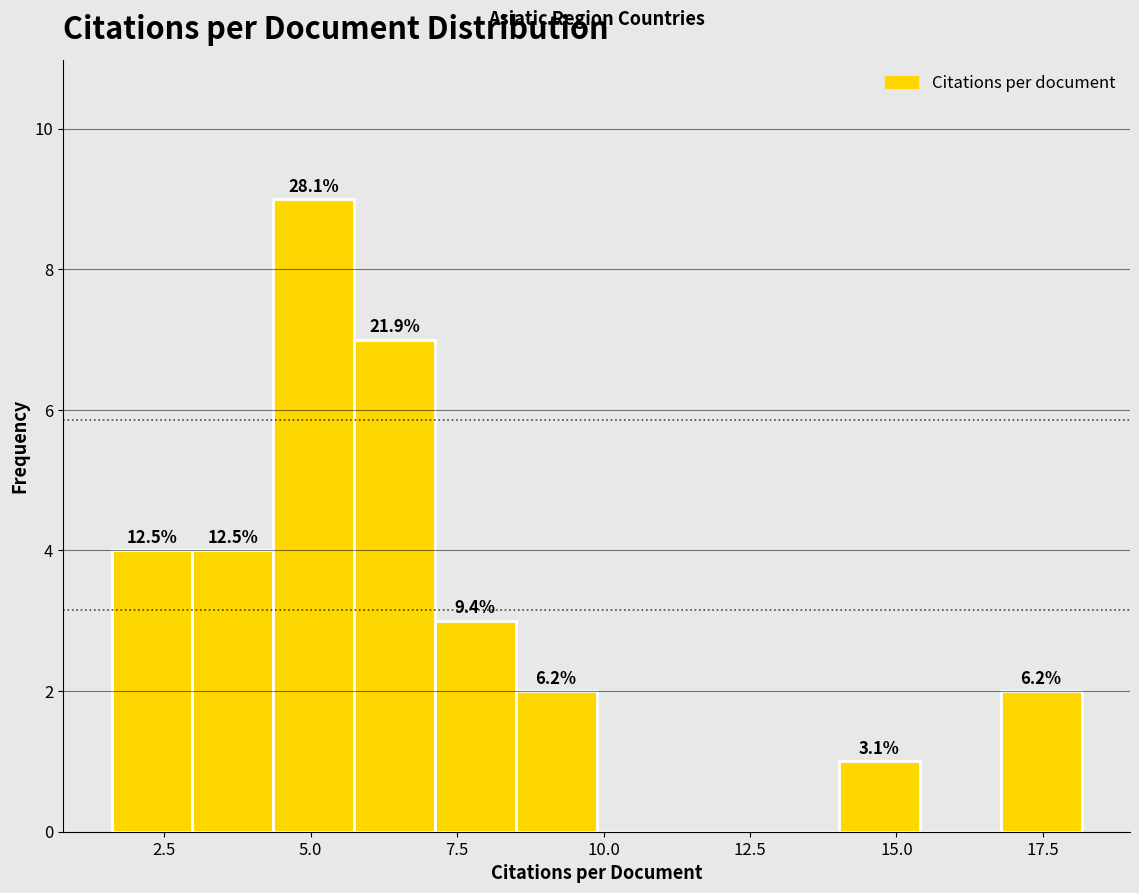

Around what value on the x-axis is the tallest bar? Give the approximate position of its centre, as read against the axis.

5.0